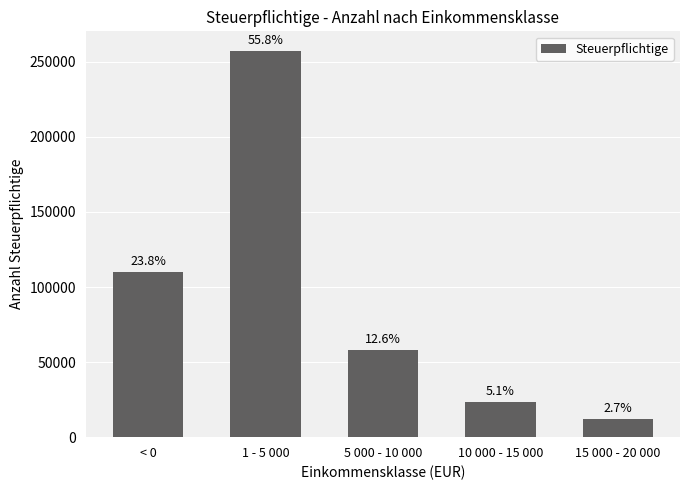

How many bars are there in total?

5